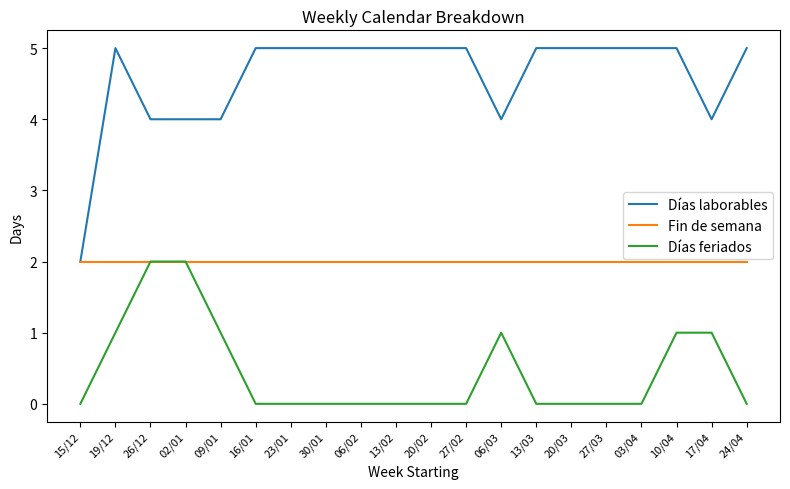

What is the difference between the maximum and minimum values in the Días feriados series?

2